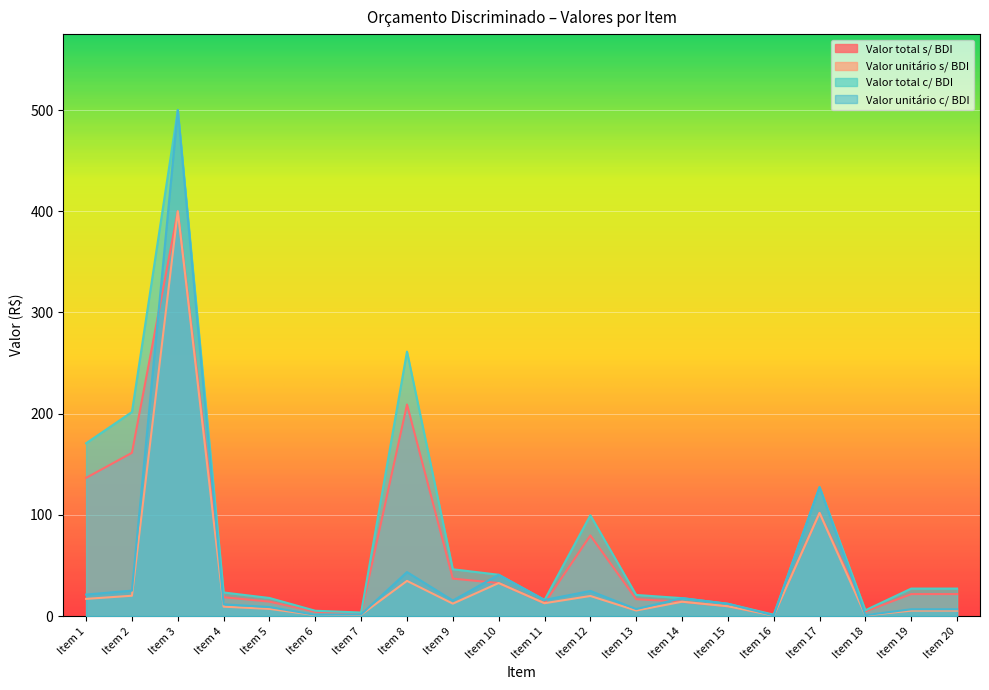

Count the number of data series in this chart.

4